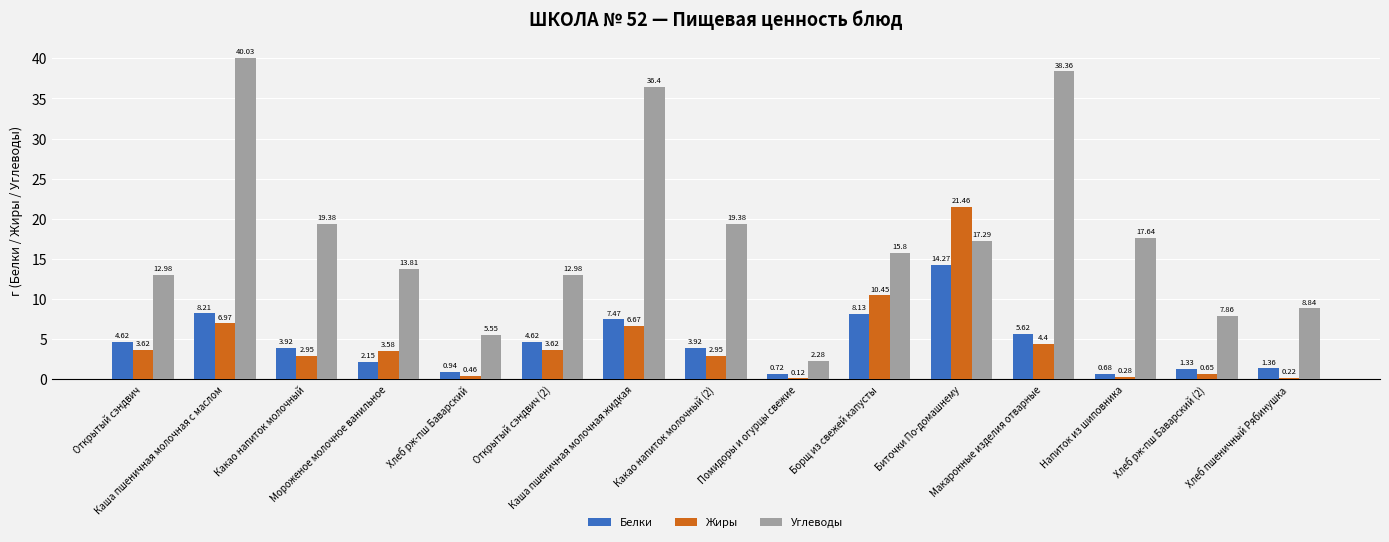

What is the sum of all Белки values?

68.0